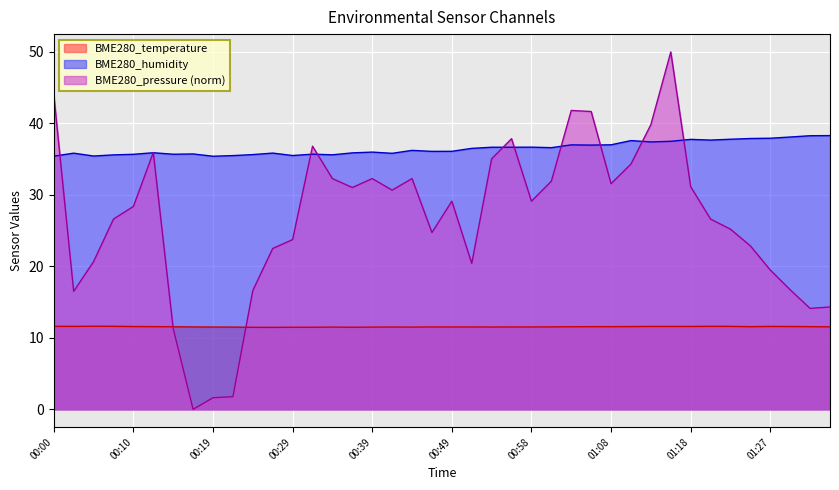

Rank the series at 01:30 from lowest to highest value.

BME280_temperature, BME280_pressure, BME280_humidity